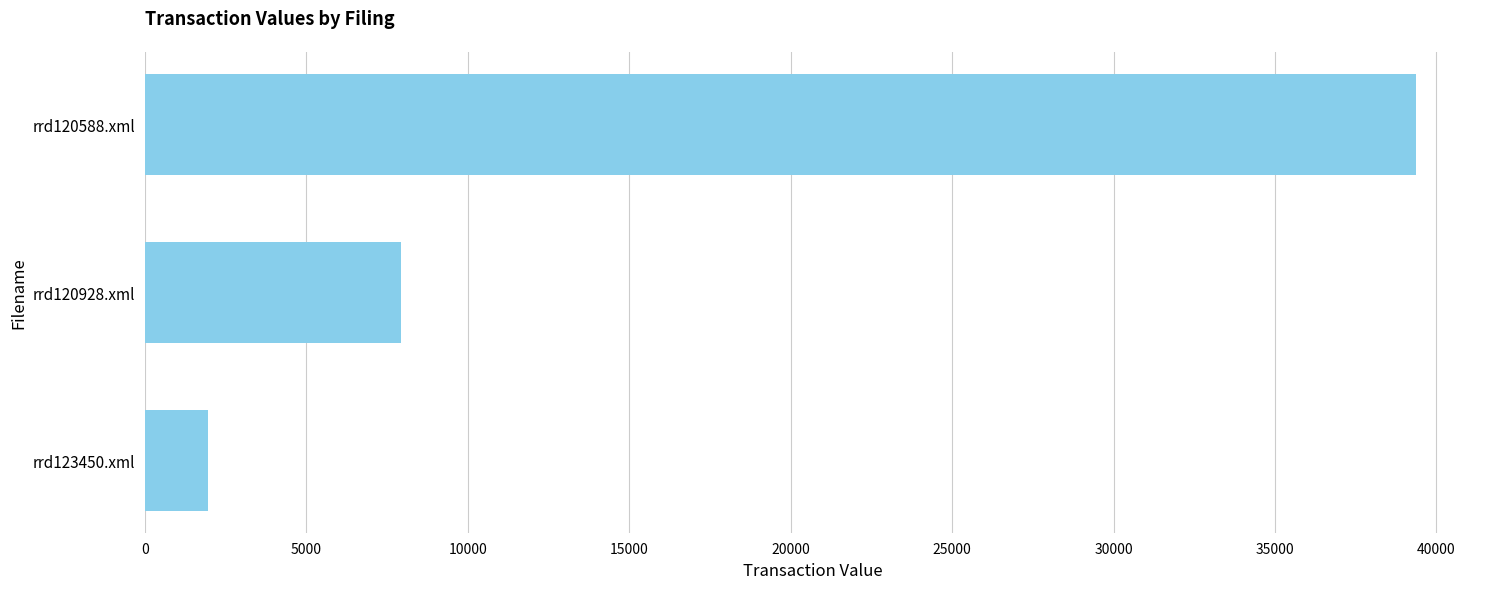

Rank the categories by value from highest to lowest.

rrd120588.xml, rrd120928.xml, rrd123450.xml